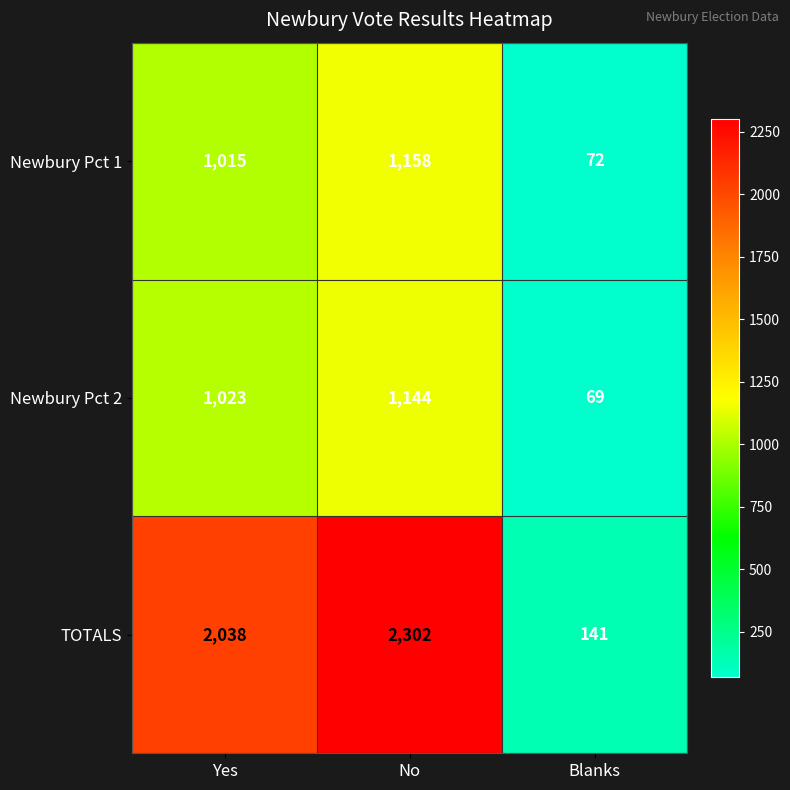

Rank the series at Yes from lowest to highest value.

Newbury Pct 1, Newbury Pct 2, TOTALS